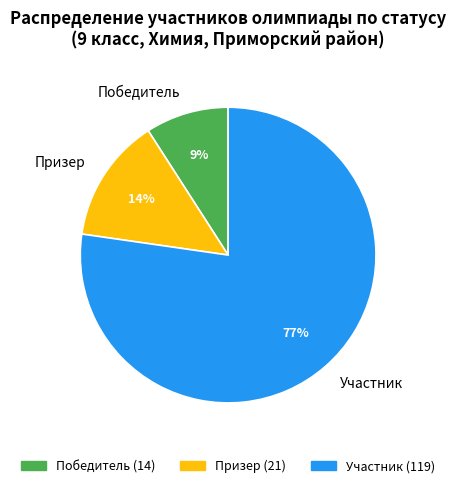

How many slices are in this pie chart?

3